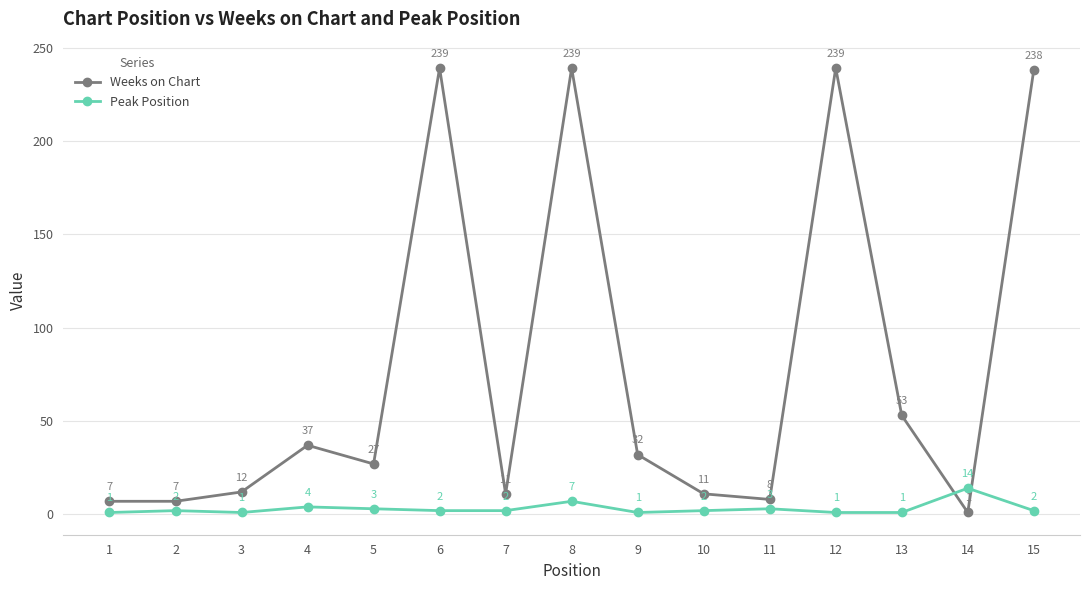

What is the difference between the Weeks on Chart values at 14 and 9?

31